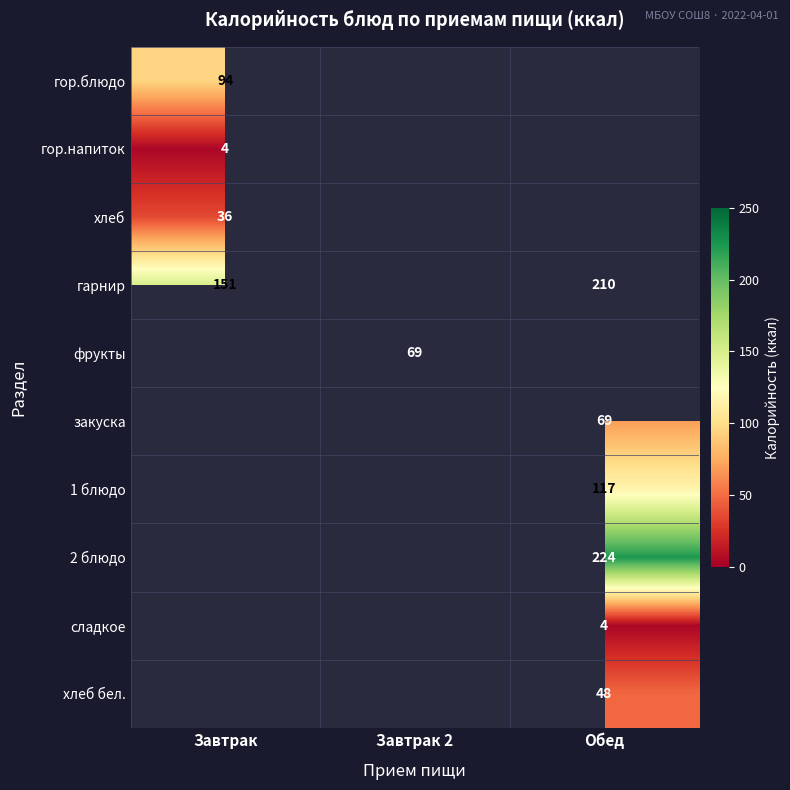

True or false: хлеб бел. has a value of 48 at Обед.

True